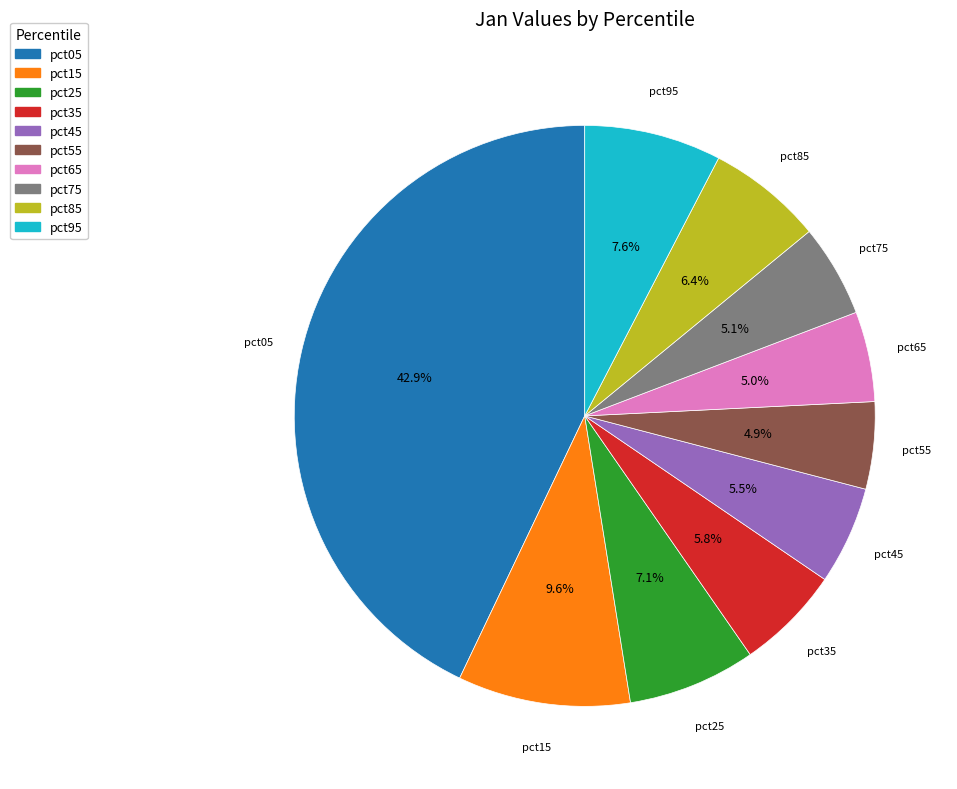

Which has a higher value, pct85 or pct25?

pct25